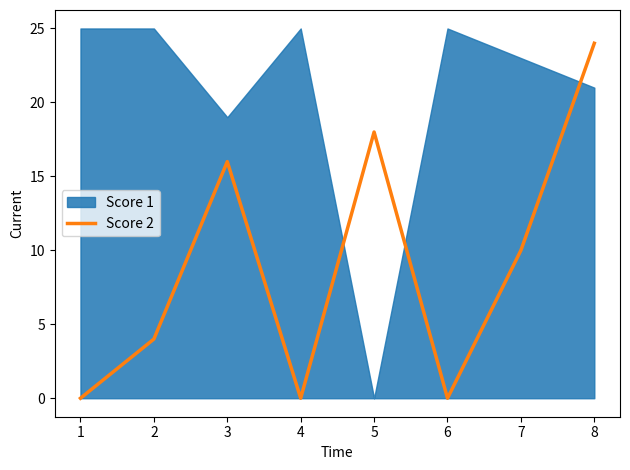

The value at 5 is 0. True or false?

True